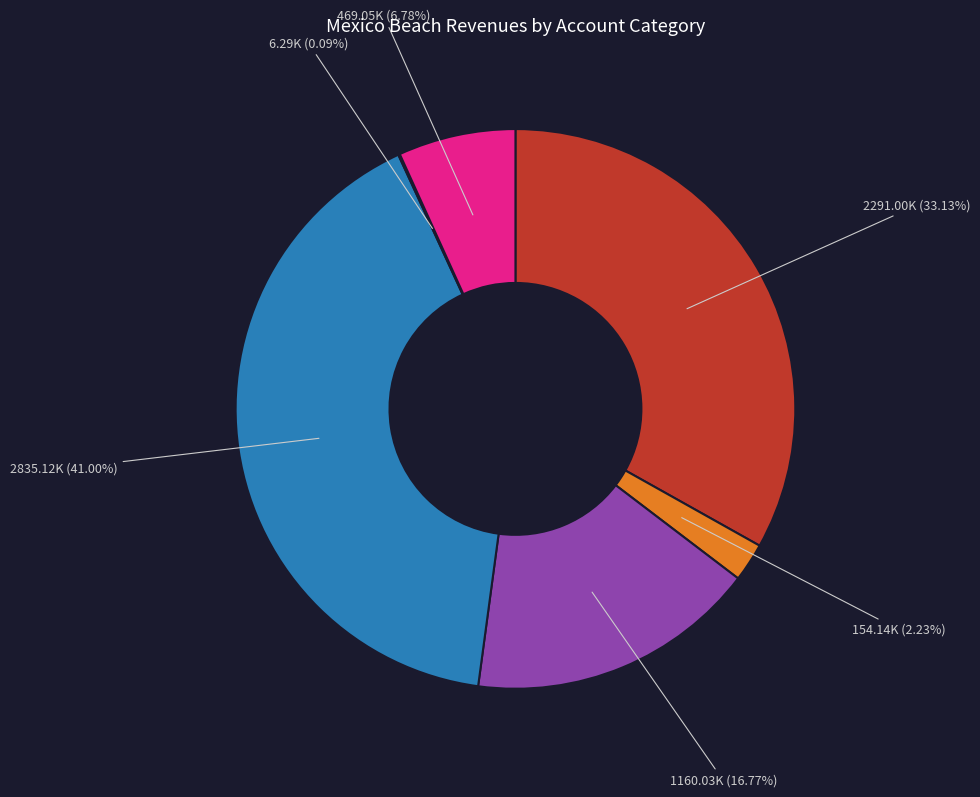

Is there any slice that represents more than half of the pie?

No